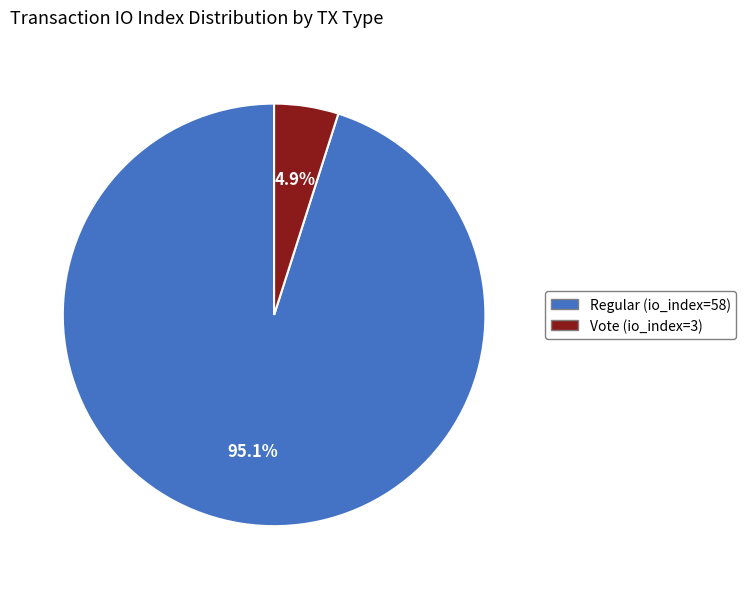

True or false: Vote (io_index=3) accounts for 5% of the total.

True